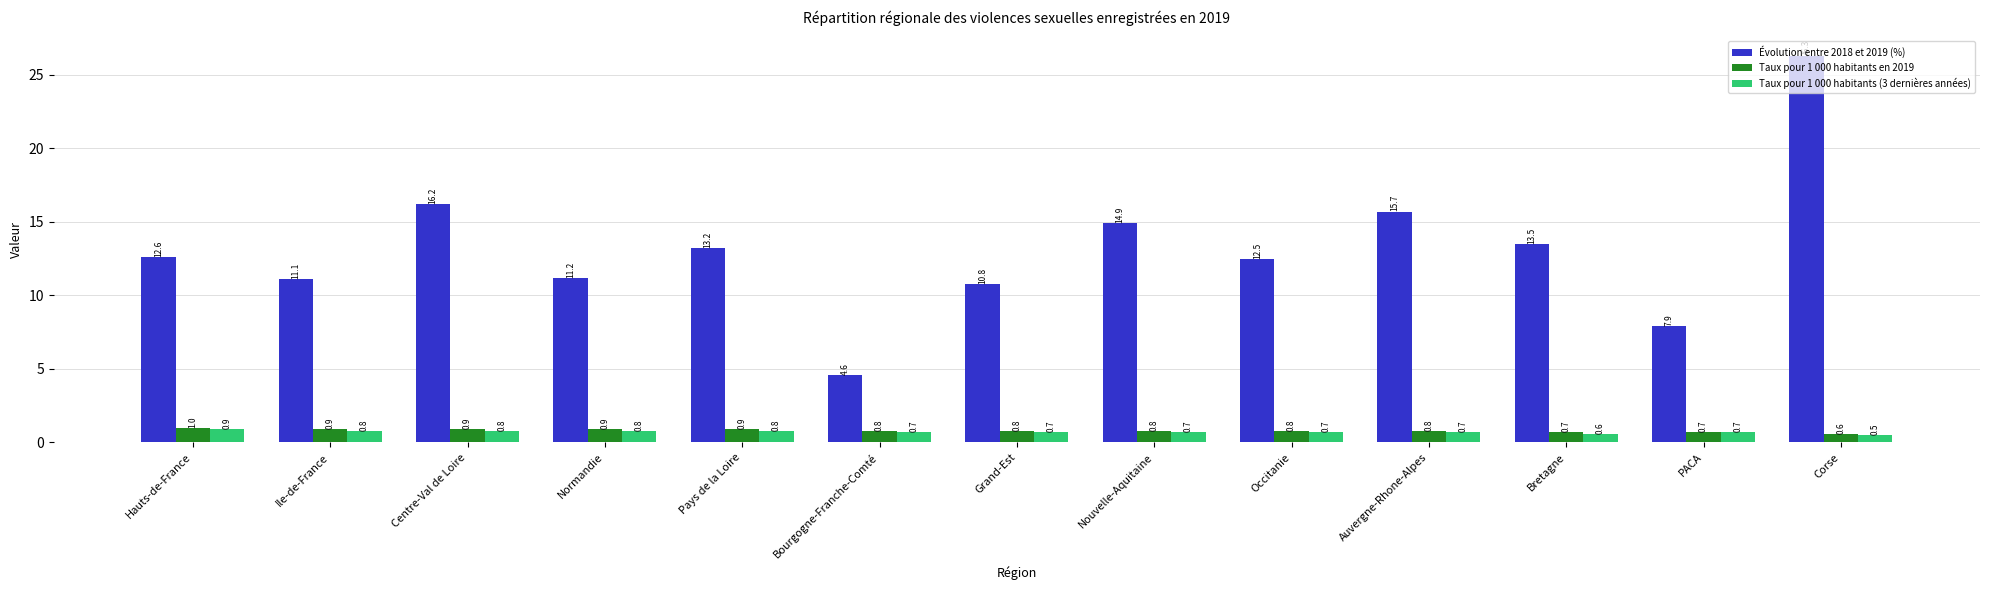

True or false: Taux pour 1 000 habitants en 2019 has a value of 0.8 at Auvergne-Rhone-Alpes.

True